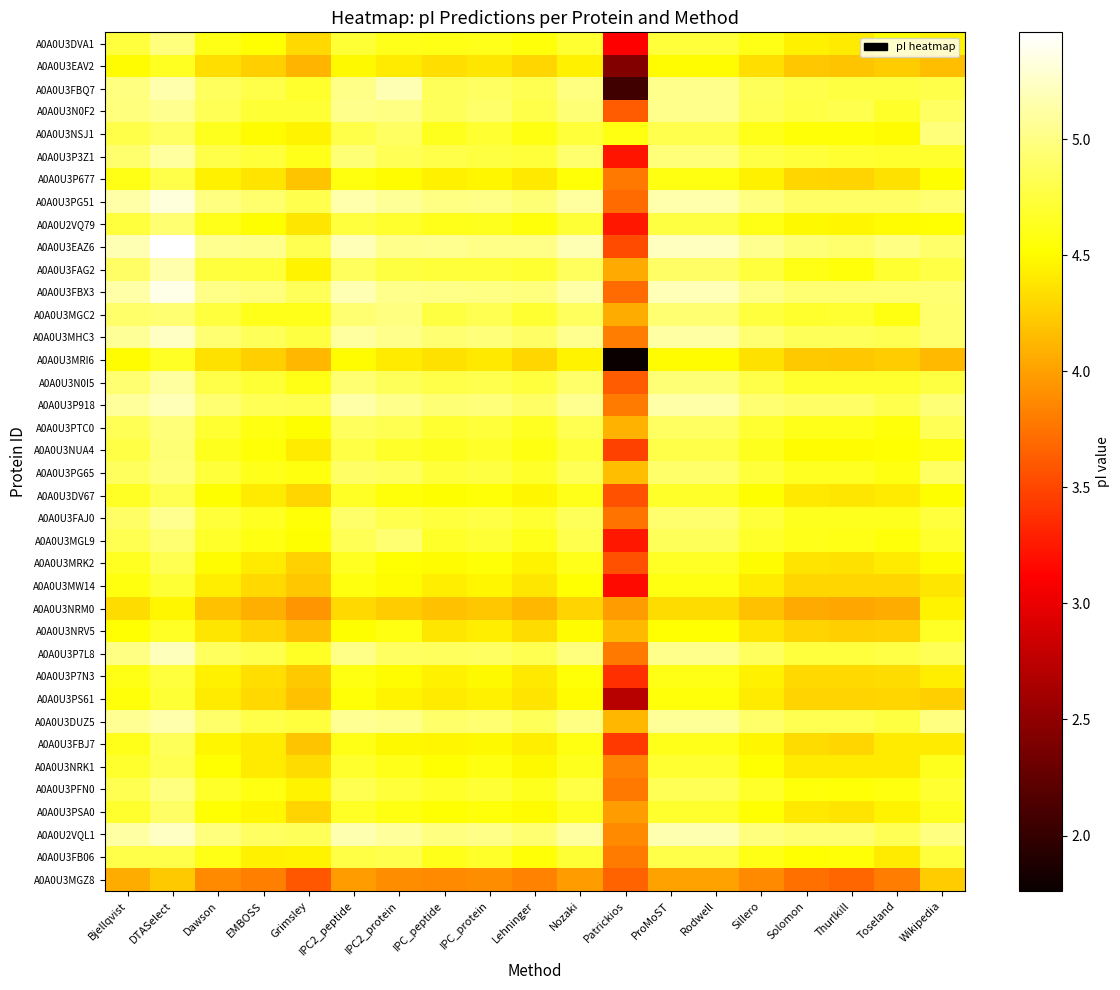

Which has a higher value, Toseland or Thurlkill?

Toseland